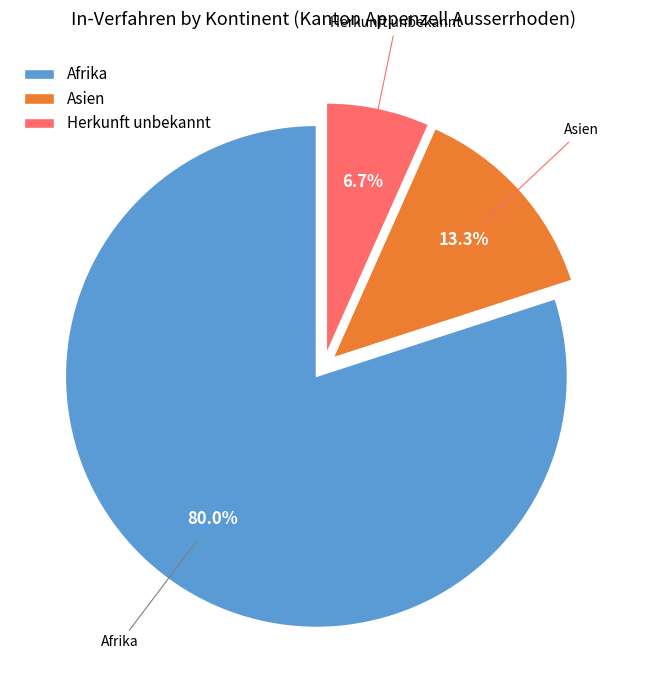

Between Afrika and Asien, which is larger?

Afrika